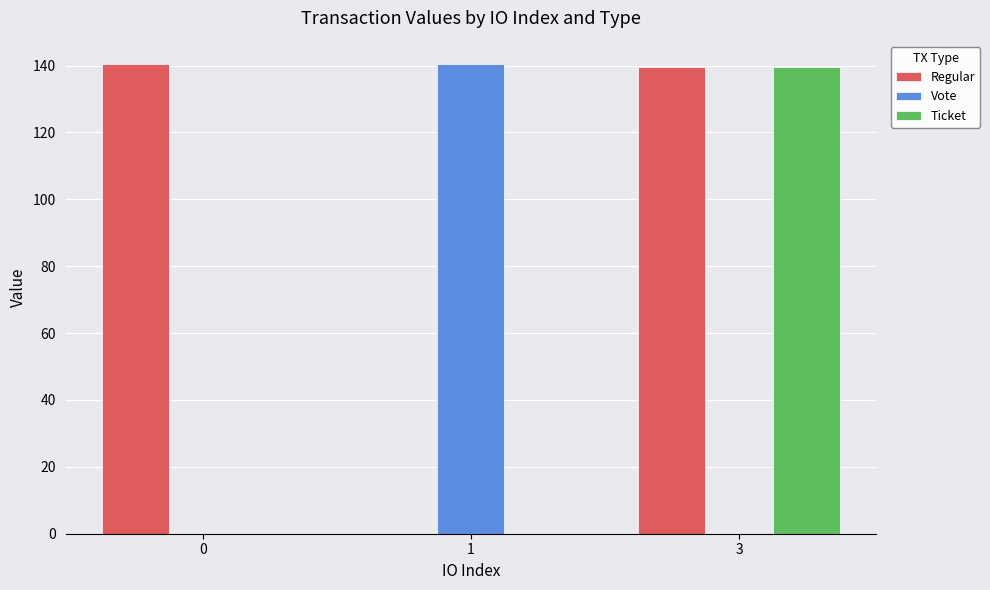

What is the difference between the Regular values at 0 and 3?

1.0